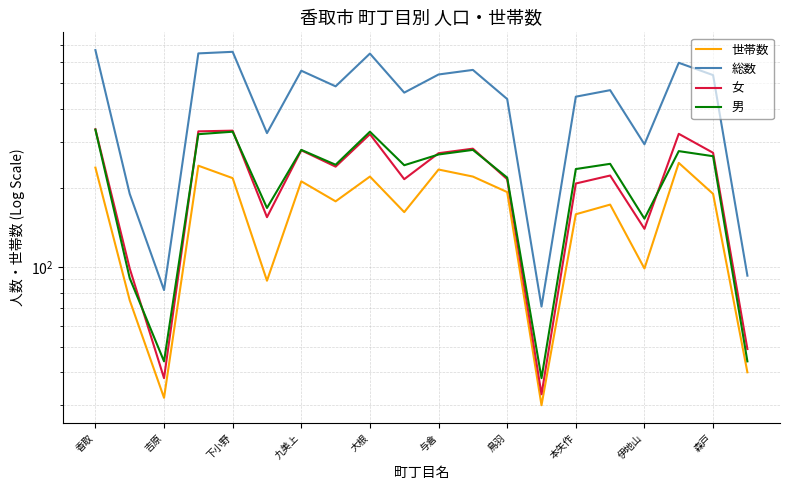

Which series has the largest total across all categories?

総数